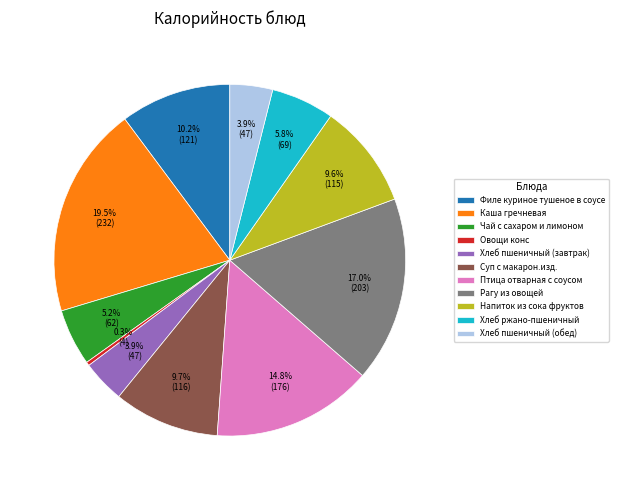

Between Рагу из овощей and Напиток из сока фруктов, which is larger?

Рагу из овощей